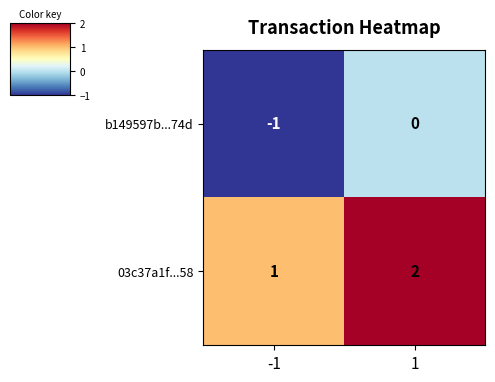

Which series has the largest total across all categories?

03c37a1f...58